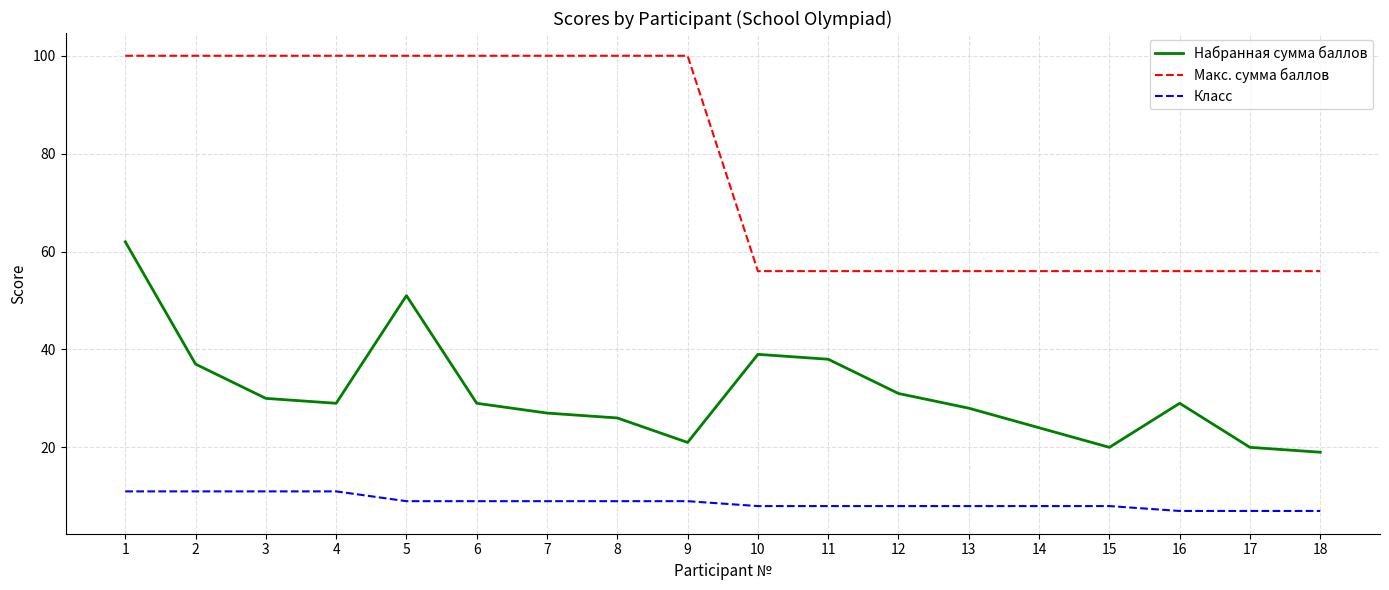

The Класс series shows 11 at 2. True or false?

True